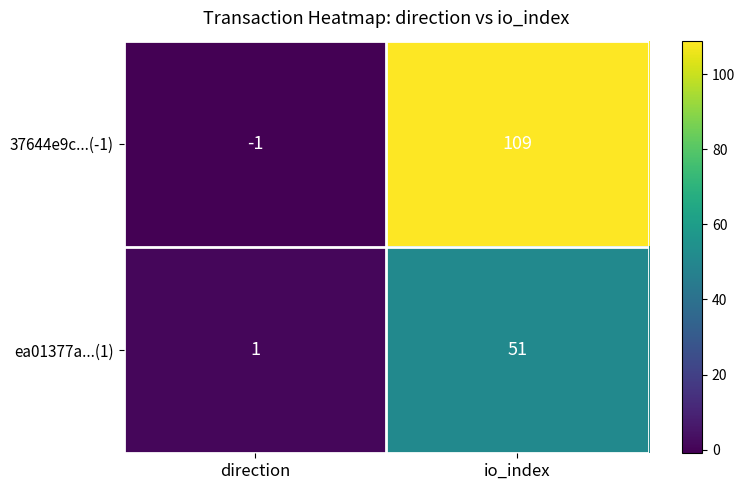

Which category has the lowest value across all series?

direction